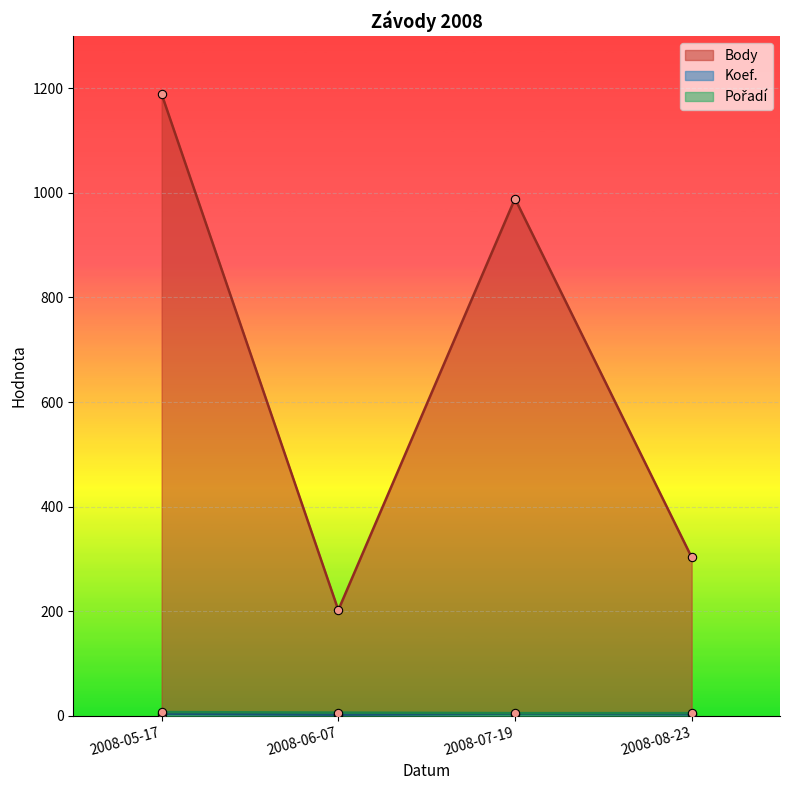

Where is the first local minimum for Koef.?

2008-06-07